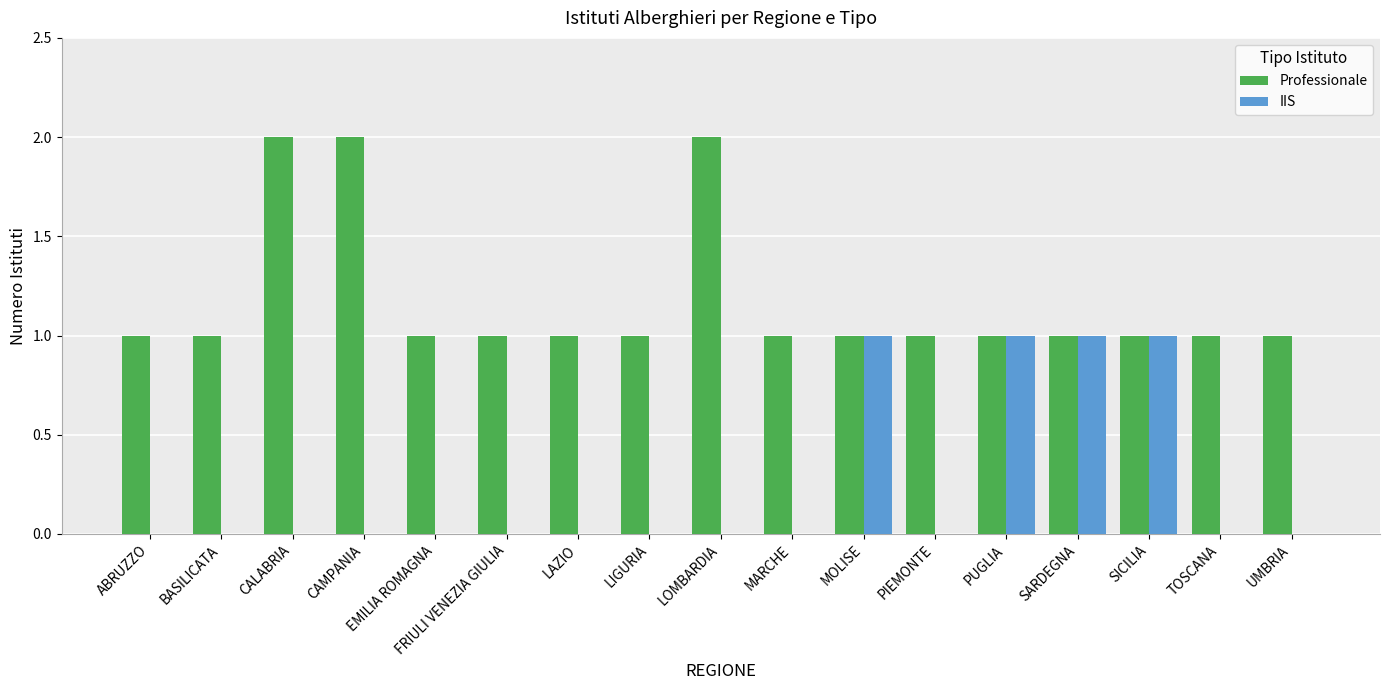

Reading left to right, list all the values displayed in this chart.

Professionale: 1	1	2	2	1	1	1	1	2	1	1	1	1	1	1	1	1
IIS: 0	0	0	0	0	0	0	0	0	0	1	0	1	1	1	0	0